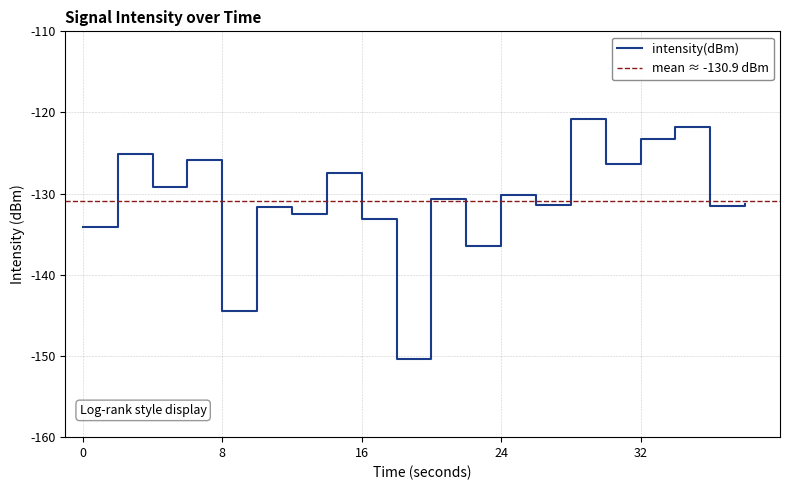

Reading left to right, transcribe all the data shown in this chart.

0=-134.1	2=-125.1	4=-129.2	6=-125.8	8=-144.5	10=-131.6	12=-132.5	14=-127.5	16=-133.1	18=-150.4	20=-130.6	22=-136.4	24=-130.2	26=-131.4	28=-120.8	30=-126.3	32=-123.3	34=-121.8	36=-131.5	38=-131.3